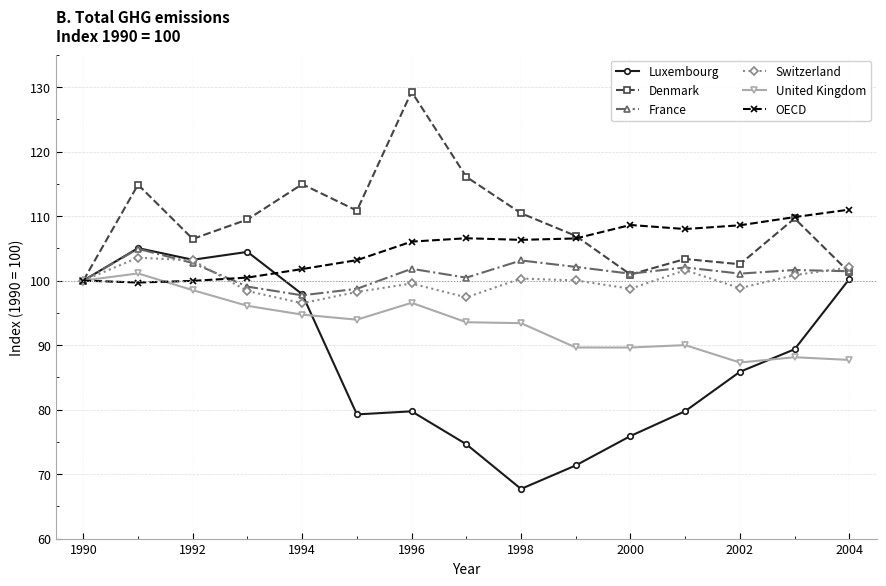

What is the minimum value for United Kingdom?

87.3